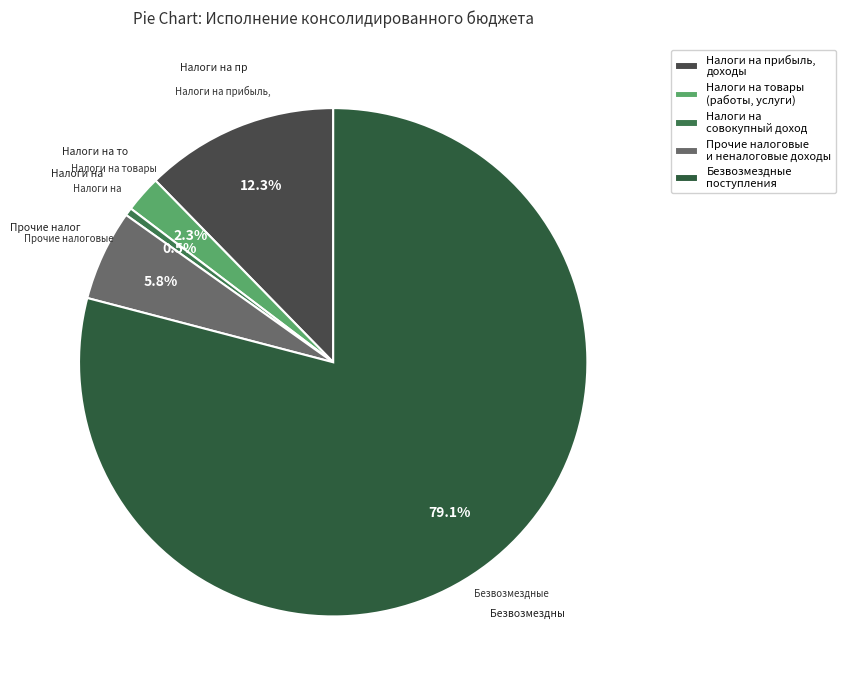

Count the number of slices in the pie.

5